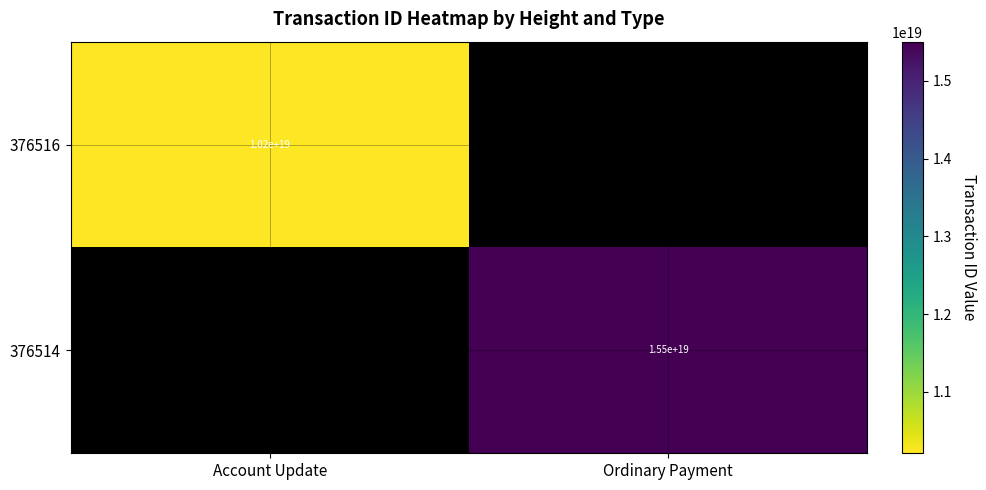

Is the value of 376514 at Ordinary Payment greater than the value of 376516 at Ordinary Payment?

No